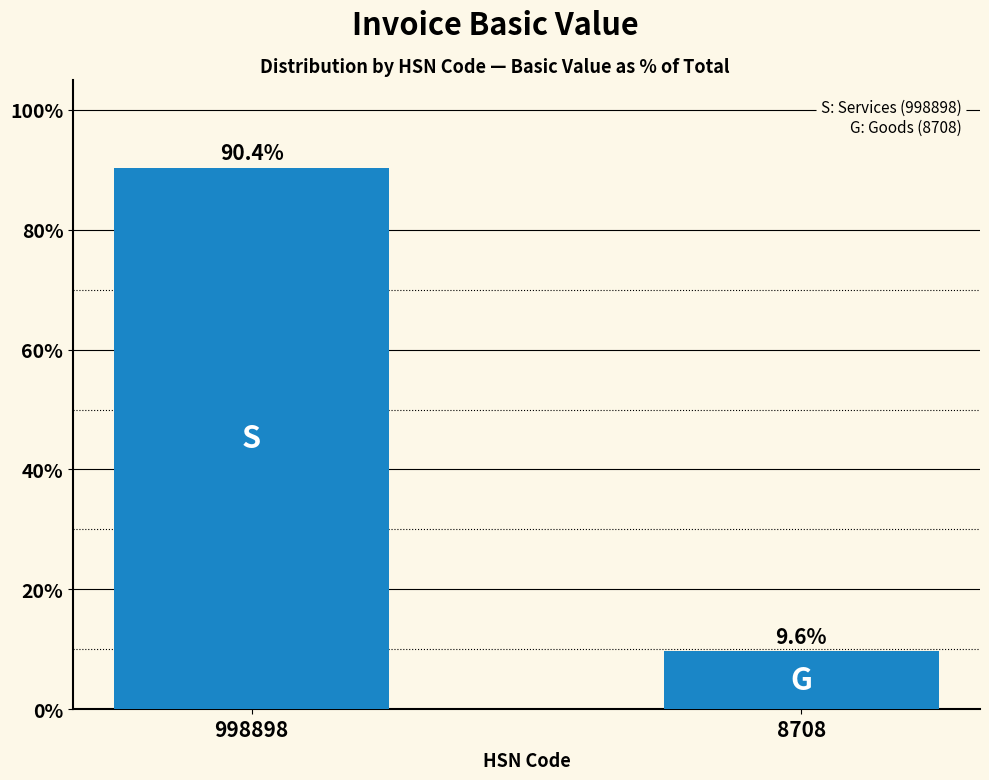

Reading left to right, list all the values displayed in this chart.

998898=90.4	8708=9.6